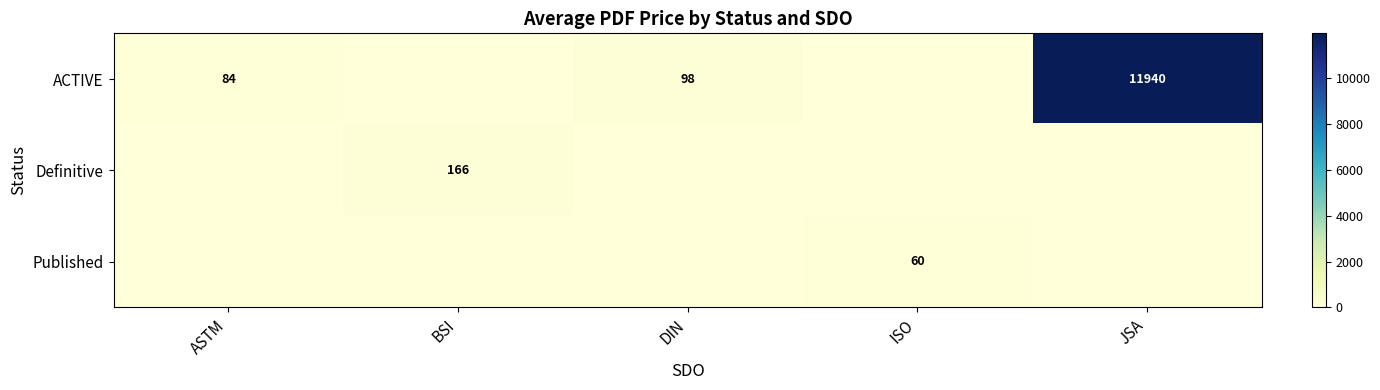

The value of ACTIVE at JSA is 11940. True or false?

True